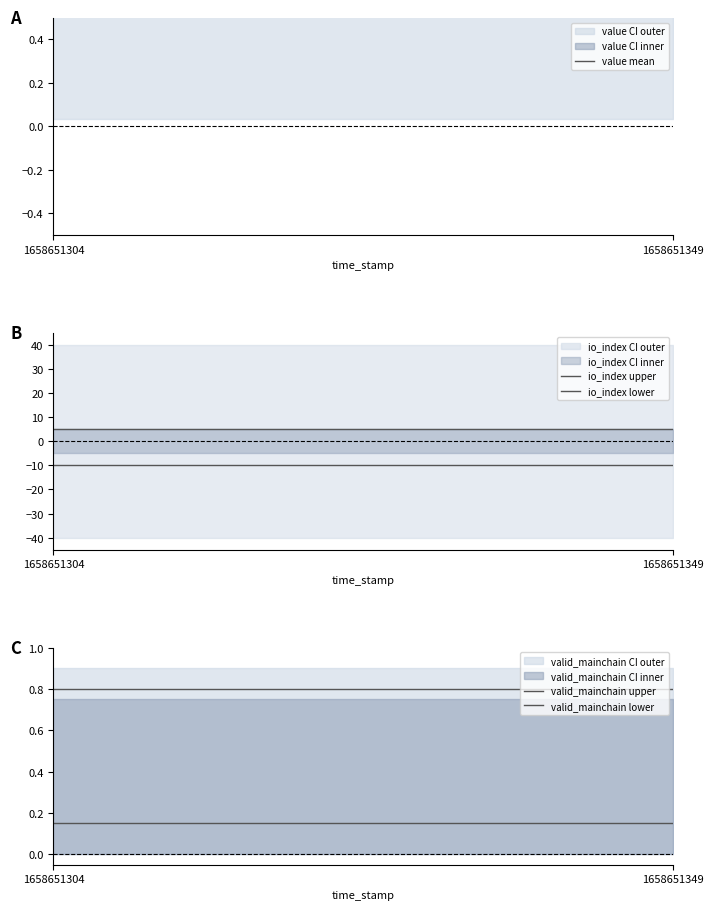

What is the difference between the highest and lowest values at 1658651304?

15.0